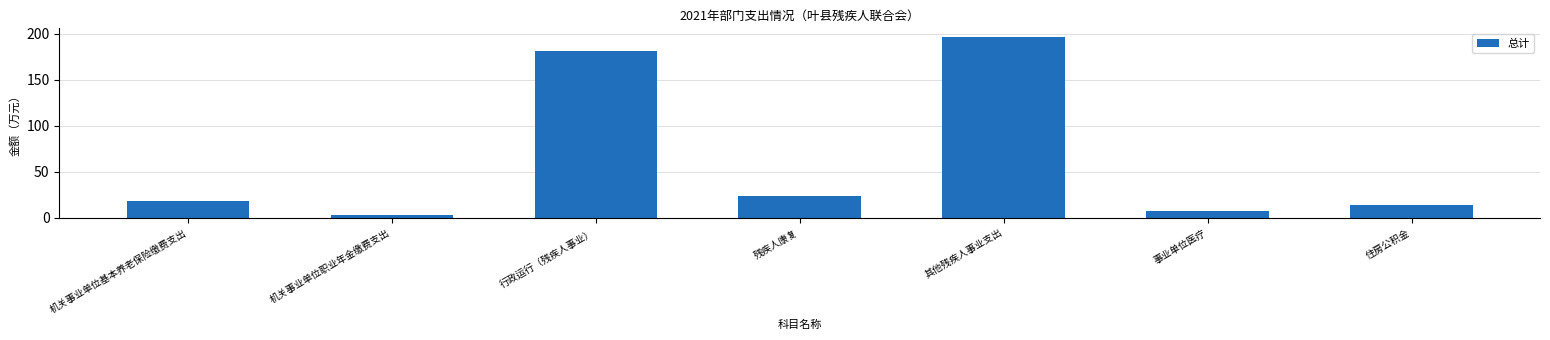

What is the approximate value at 事业单位医疗?

8.0